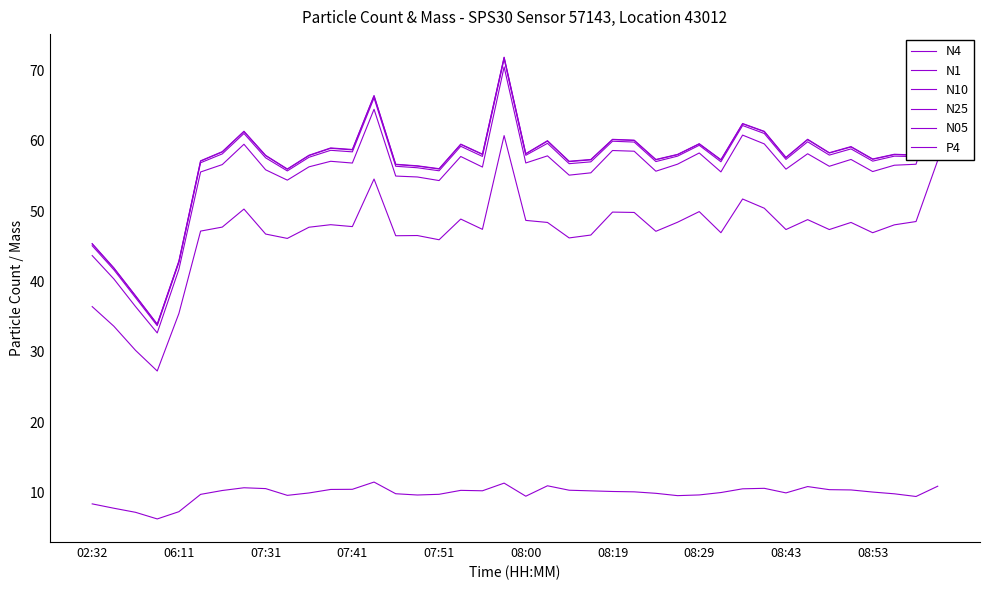

True or false: N10 and N4 intersect in this chart.

False